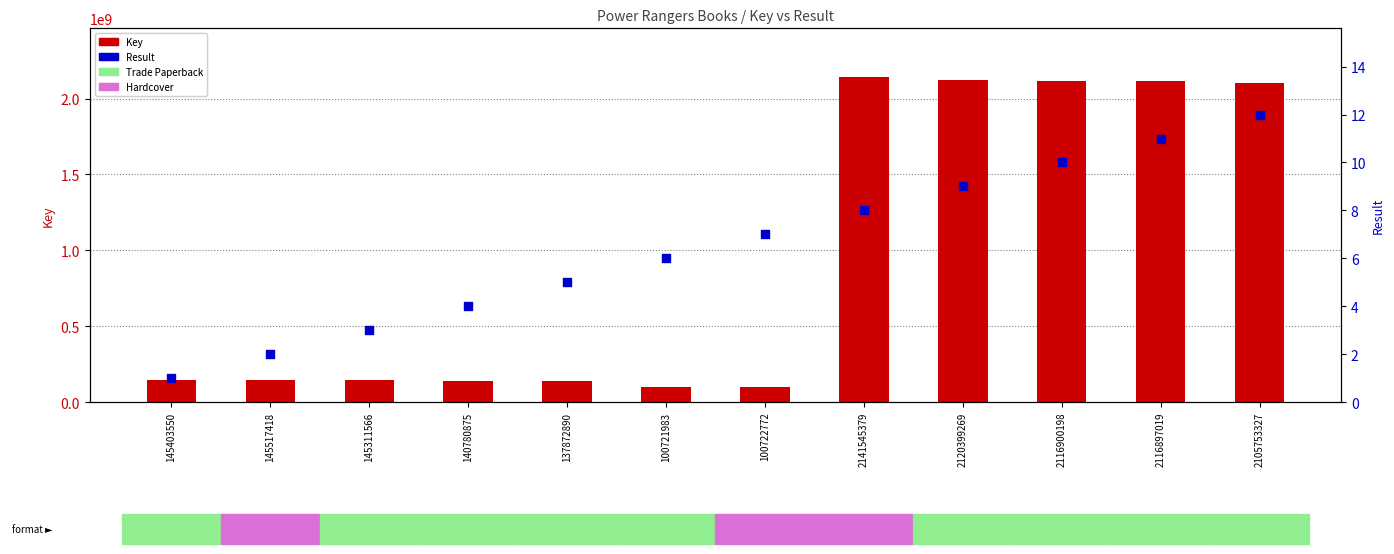

Which series contains the lowest Y value?

Result